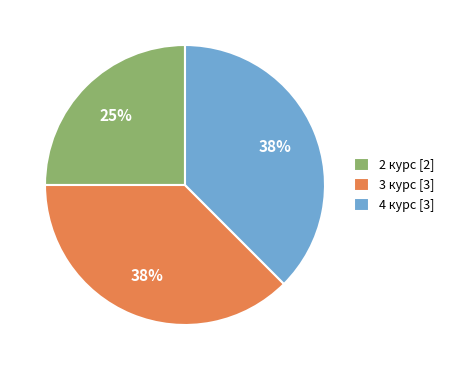

Approximately how many times larger is the value at 4 курс [3] compared to 2 курс [2]?

1.5